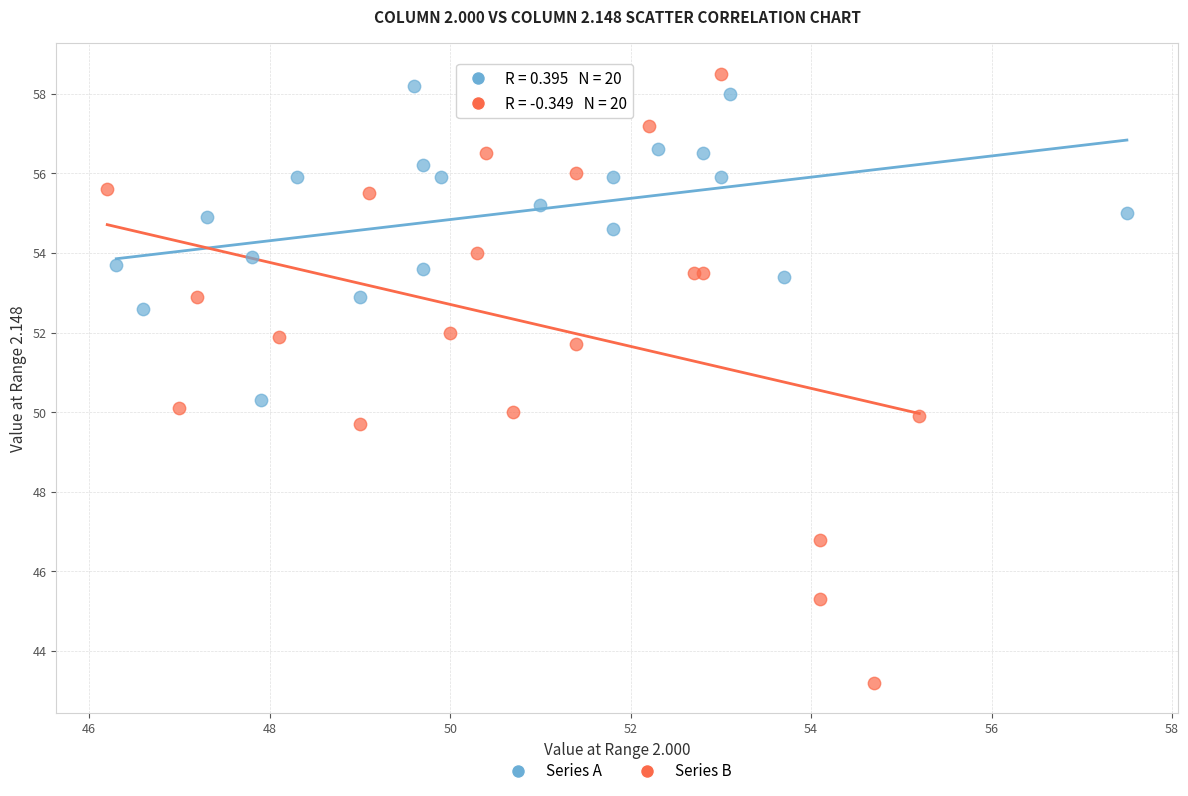

Which series contains the lowest Y value?

Series B